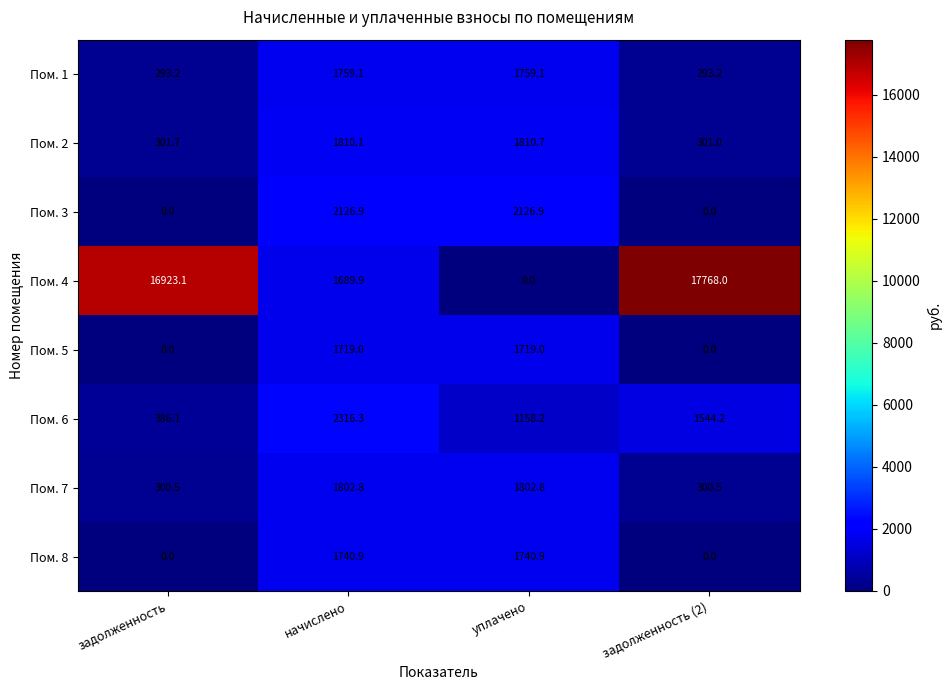

Between начислено and уплачено, which series saw the biggest shift?

Пом. 4